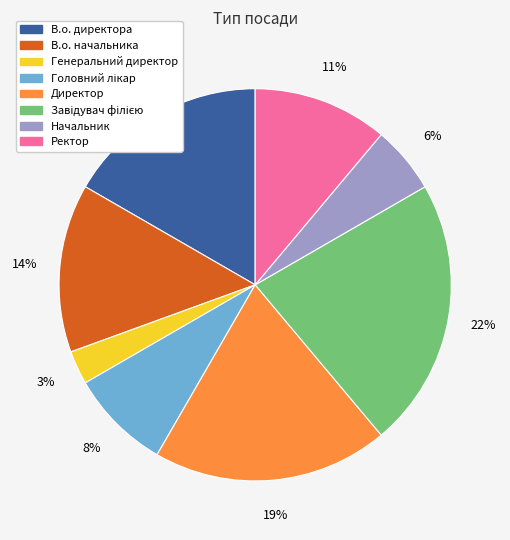

Is the sum of Генеральний директор and В.о. директора greater than half?

No